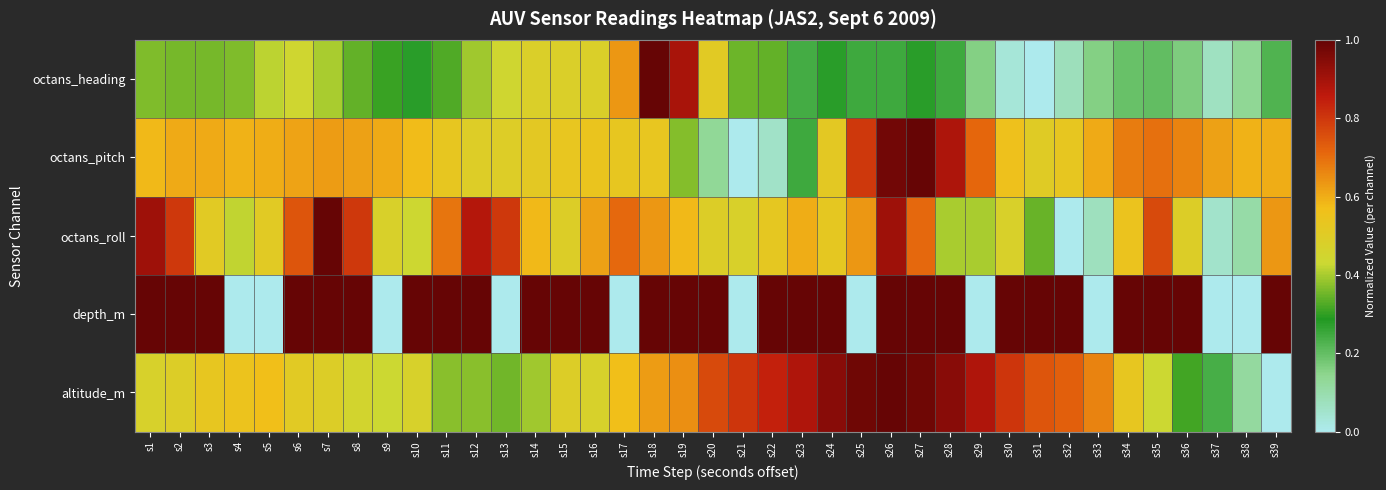

List the series in order of their peak value, highest first.

octans_heading, octans_pitch, octans_roll, depth_m, altitude_m